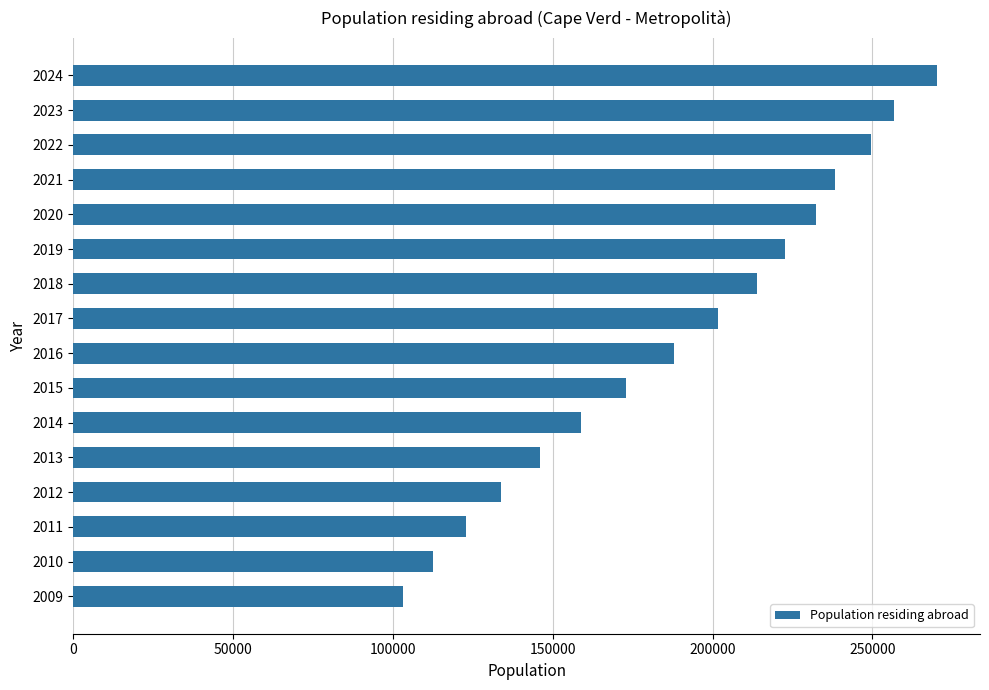

What is the value of the 10th bar from the top?

173050